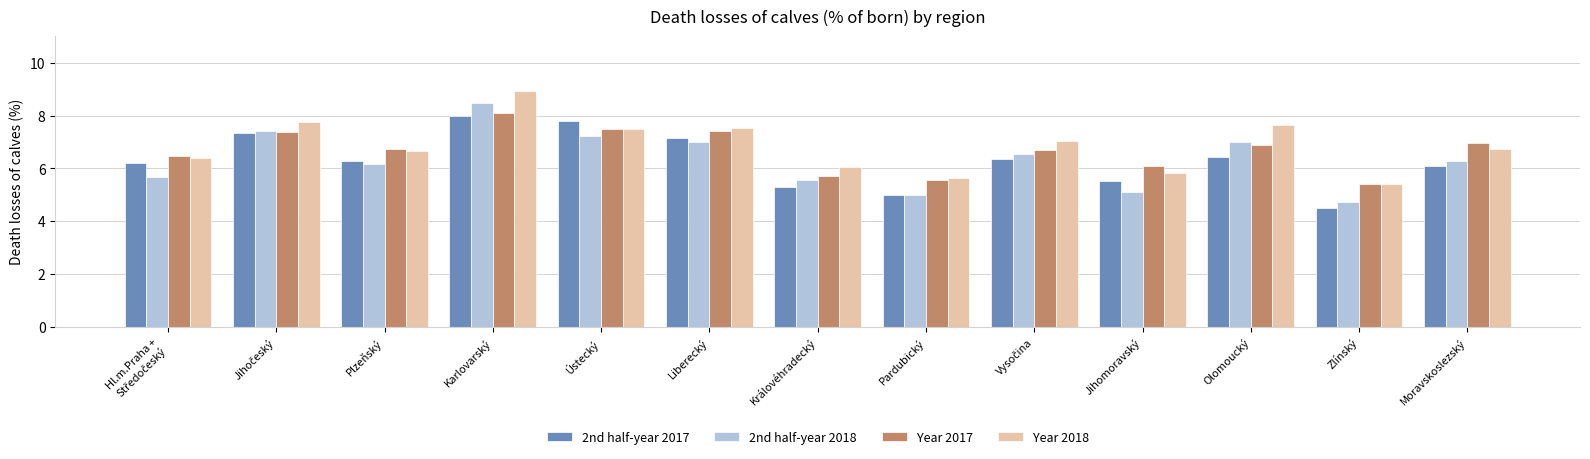

Is it true that Year 2017 equals 7.4 at Liberecký?

True